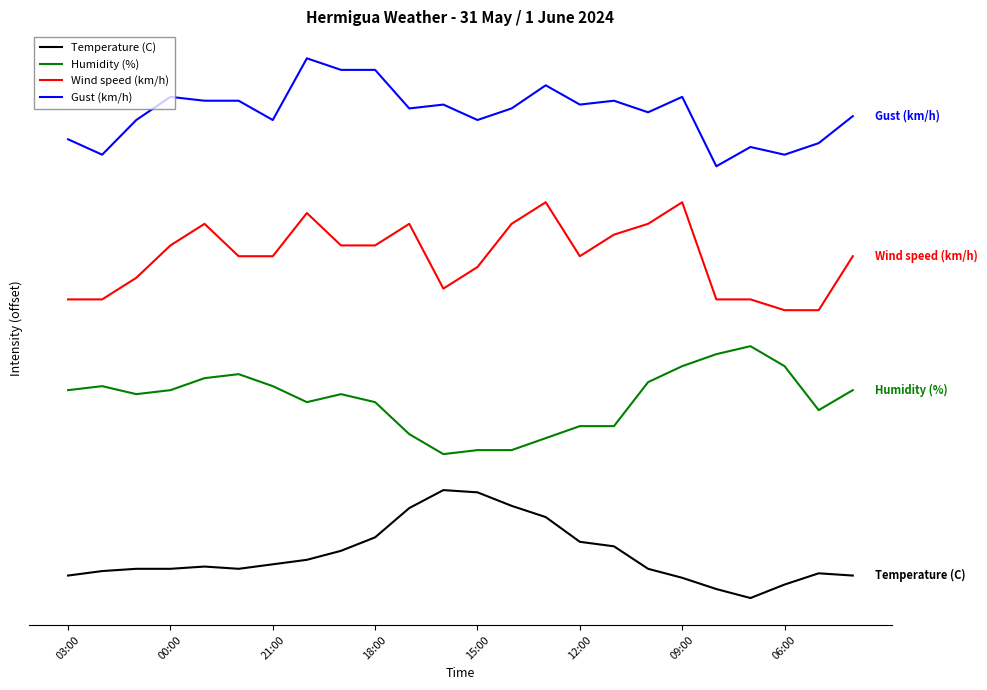

Is this an area chart (filled region under the line)?

No